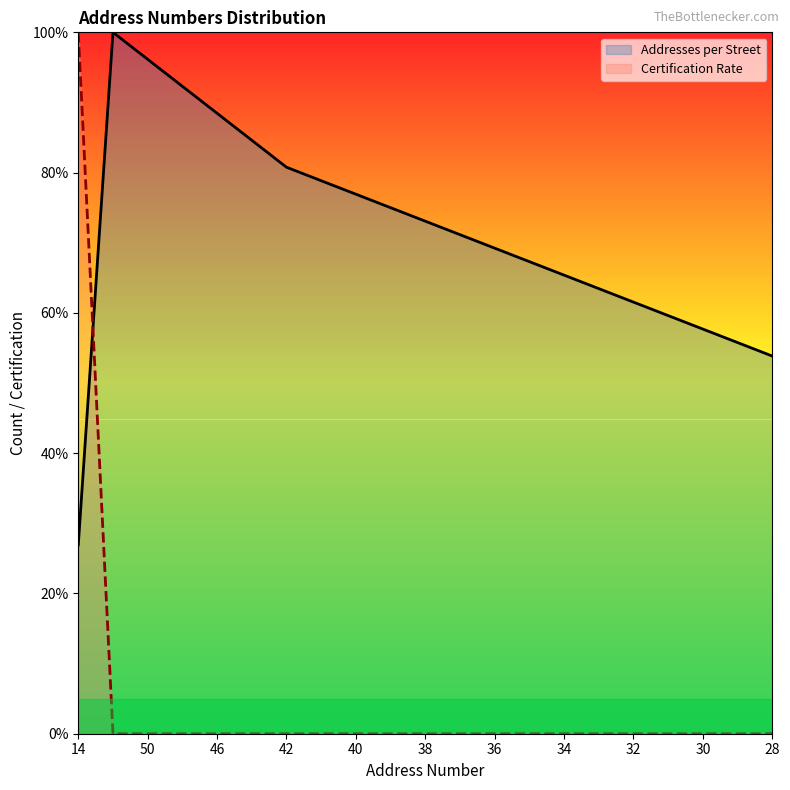

True or false: Addresses per Street and Certification Rate cross at least once.

True